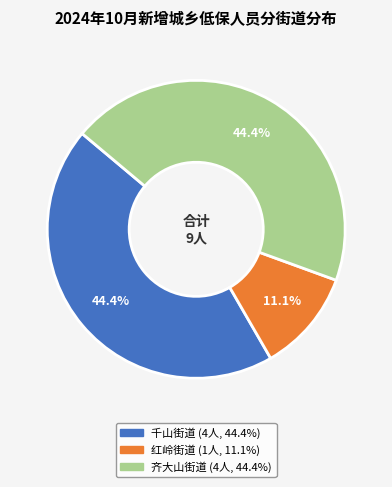

What percentage is the 红岭街道 slice, to the nearest percent?

11%